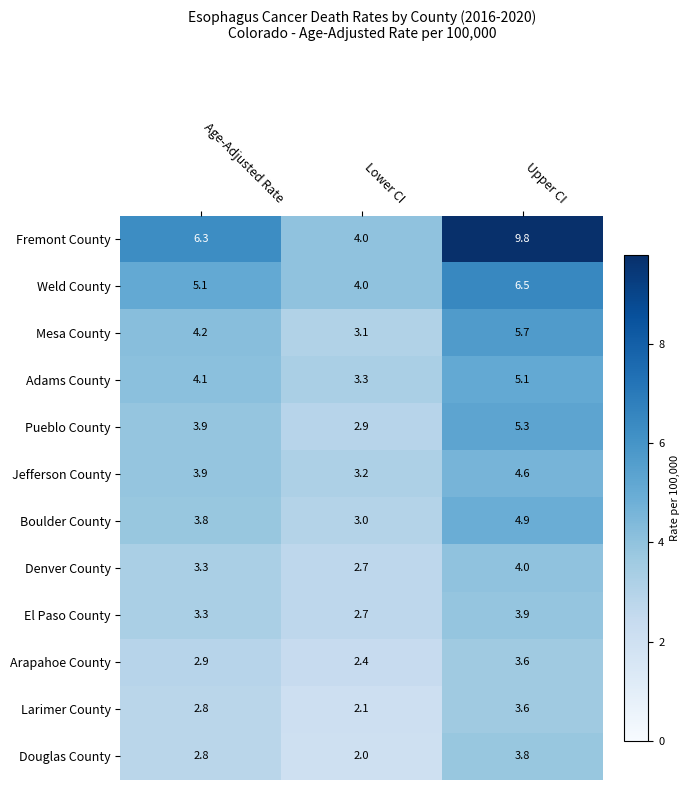

Rank the categories by Weld County value from lowest to highest.

Lower CI, Age-Adjusted Rate, Upper CI